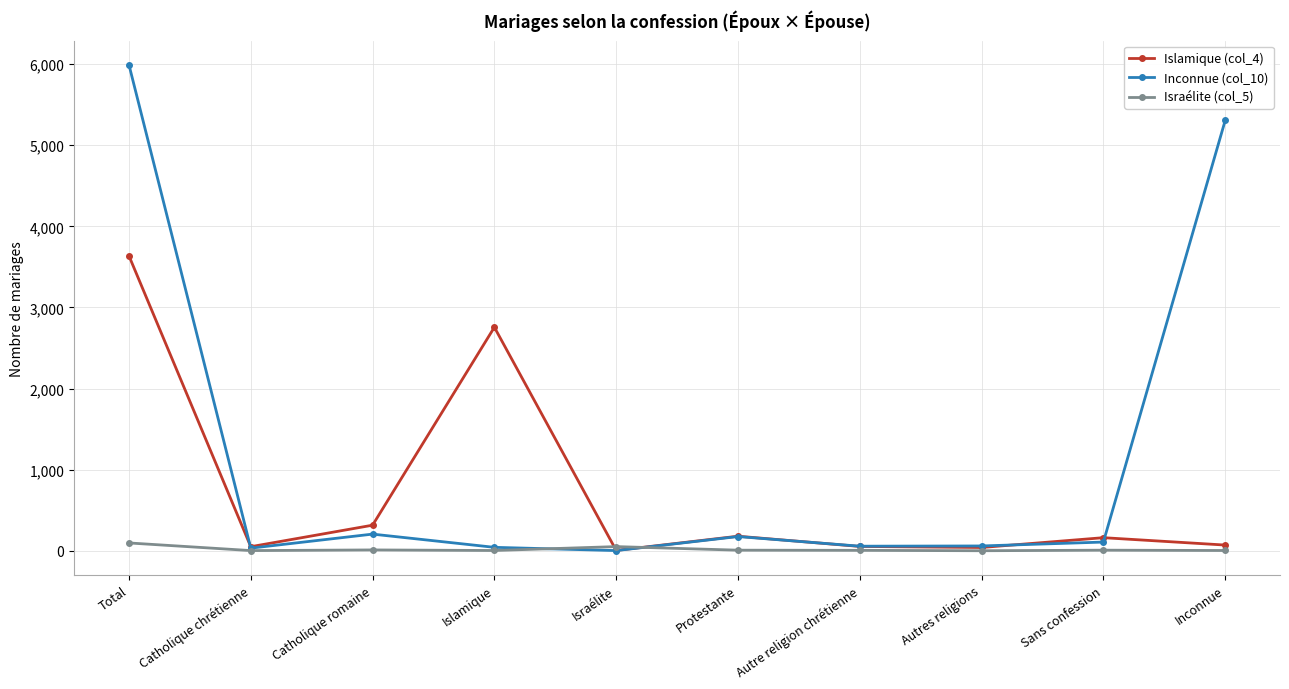

What is the total value across all series at Autres religions?

102